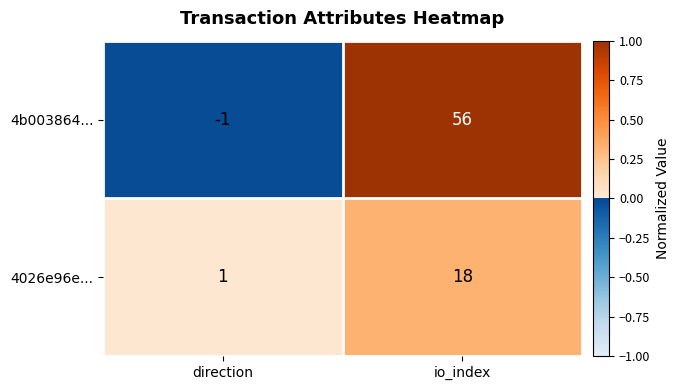

Is it true that 4b003864... equals 19 at io_index?

False